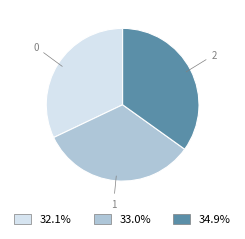

The 0 slice represents 24% of the pie. True or false?

False